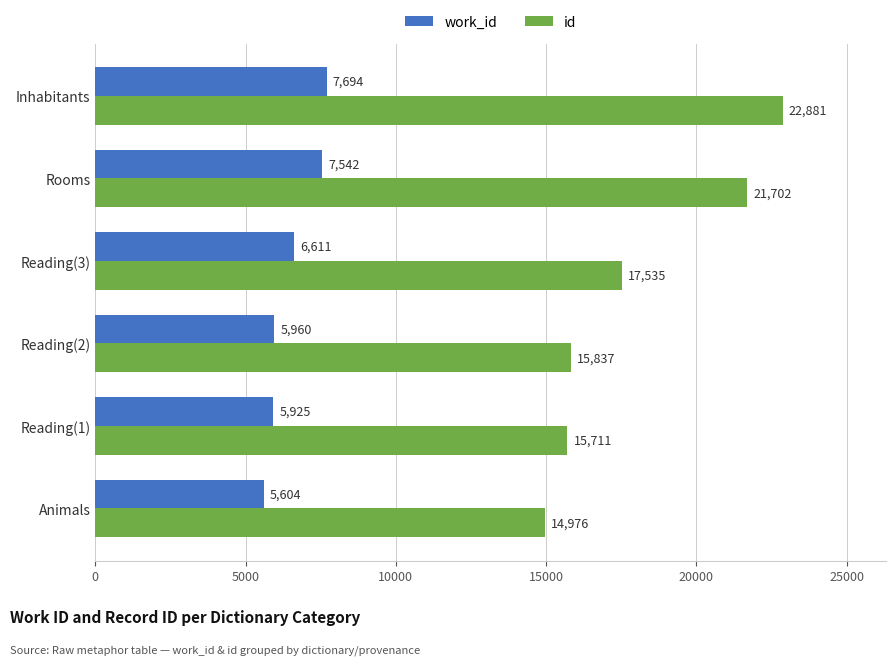

What is the maximum value for id?

22881